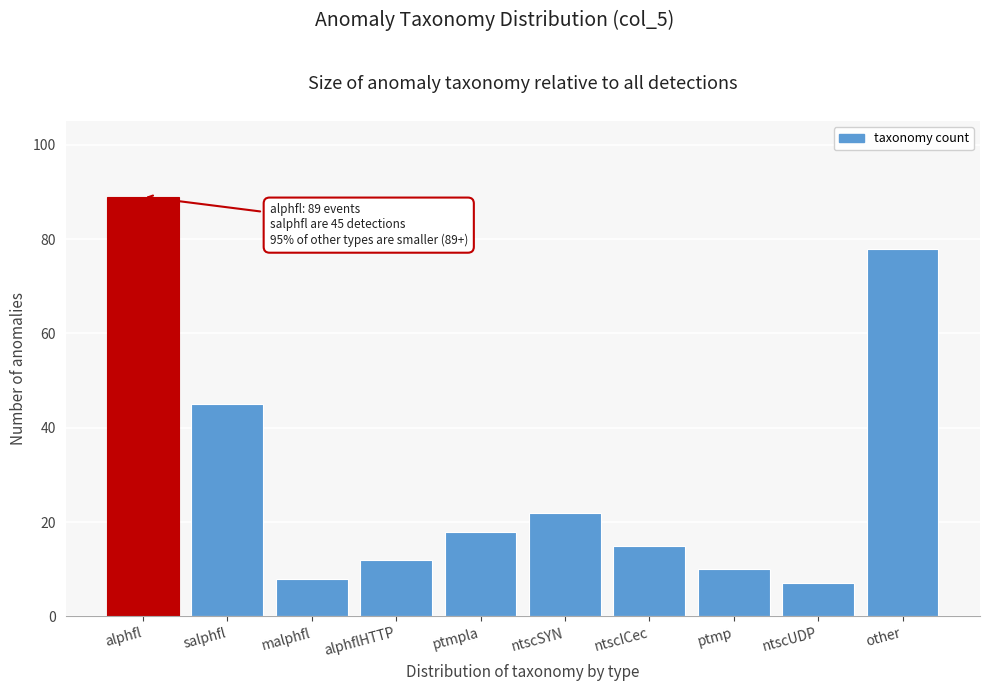

Reading left to right, list all the values displayed in this chart.

89	45	8	12	18	22	15	10	7	78